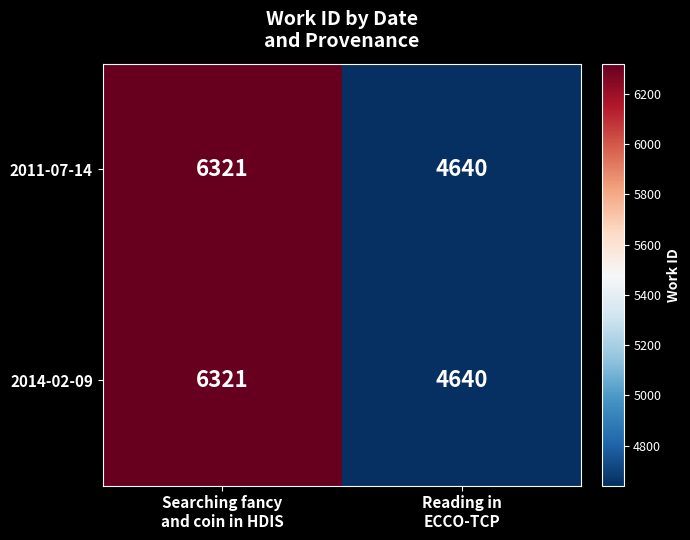

What is the maximum value shown in the chart?

6321